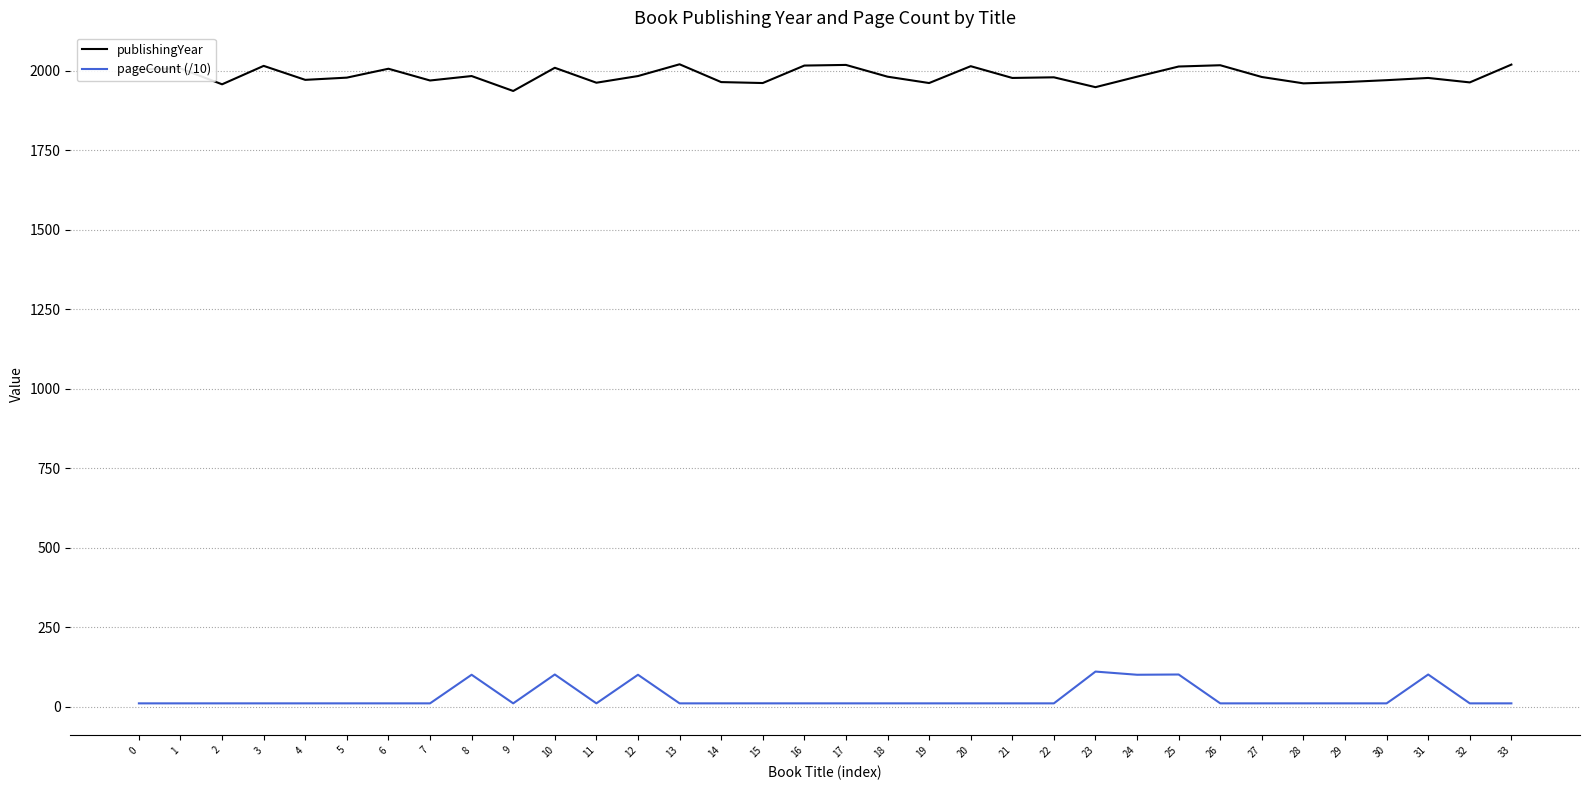

The value of publishingYear at 11 is 1963.0. True or false?

True